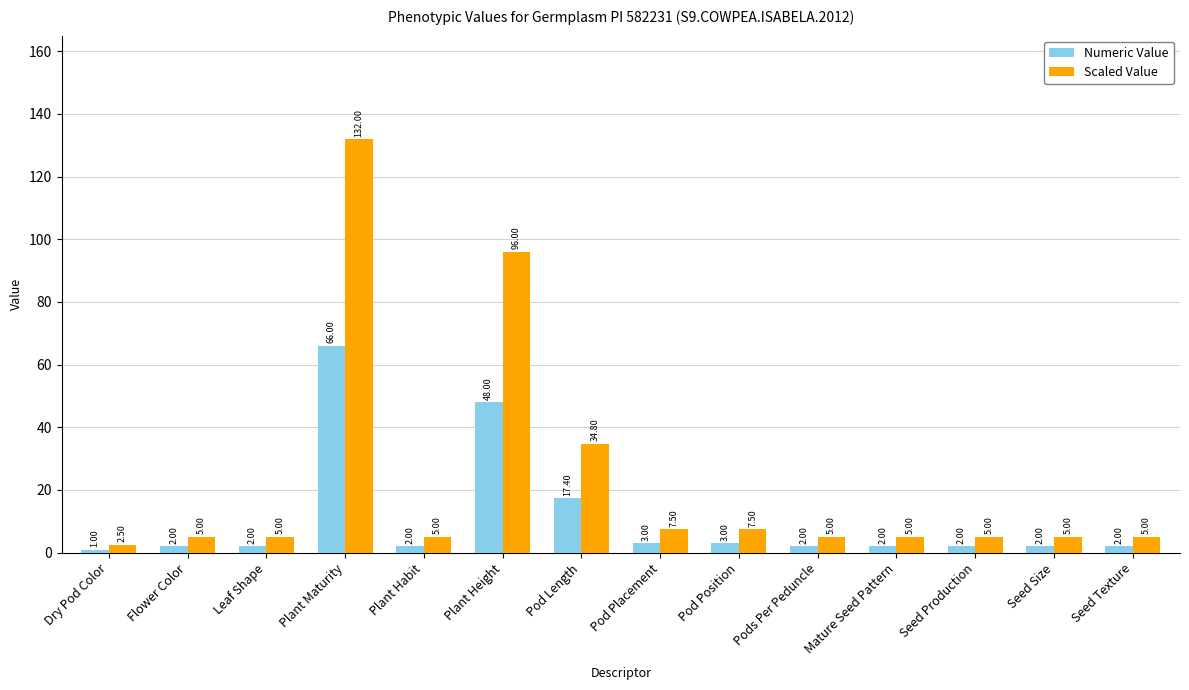

Which category has the highest value in the Numeric Value series?

Plant Maturity